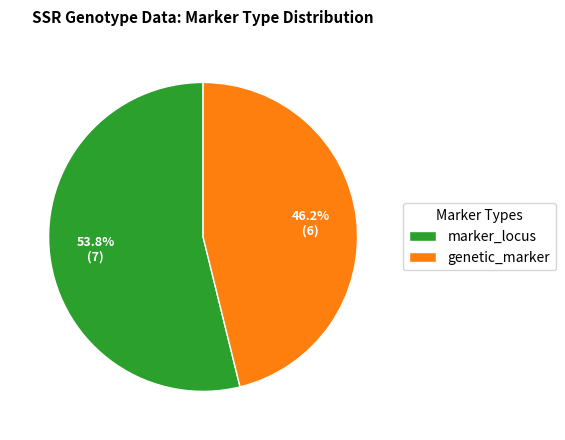

Count the number of slices in the pie.

2